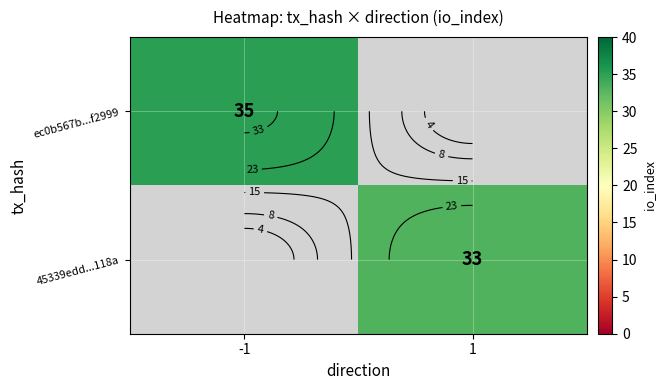

True or false: 45339edd...118a has a value of 33.0 at 1.

True